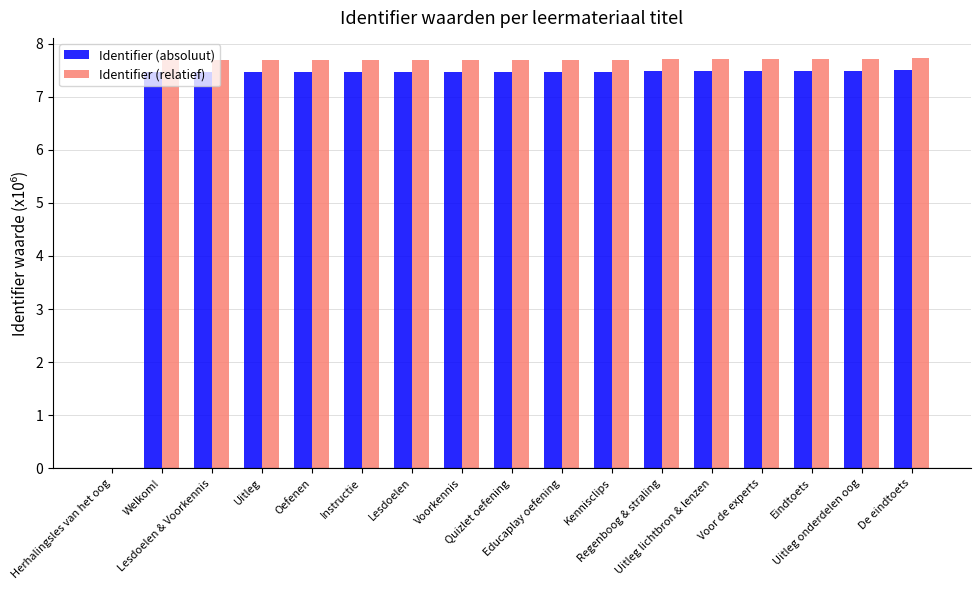

Are the bars horizontal?

No